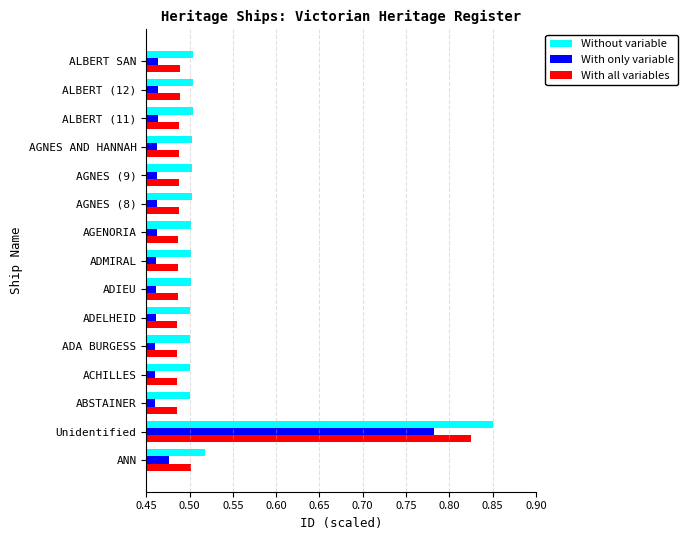

True or false: With only variable has a value of 0.5 at AGNES AND HANNAH.

True